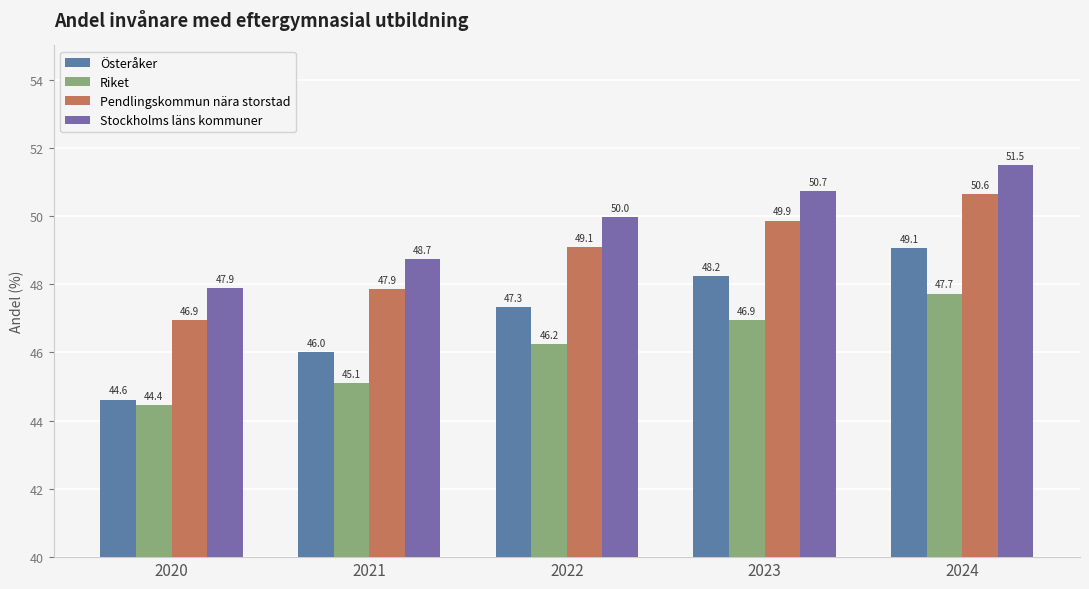

Reading right to left, list all the values displayed in this chart.

Österåker: 49.1	48.2	47.3	46.0	44.6
Riket: 47.7	46.9	46.2	45.1	44.4
Pendlingskommun nära storstad: 50.6	49.9	49.1	47.9	46.9
Stockholms läns kommuner: 51.5	50.7	50.0	48.7	47.9